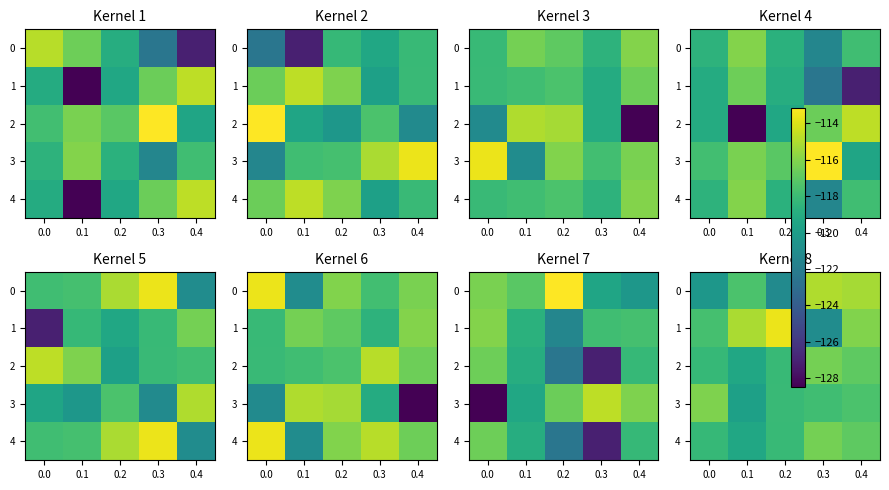

What is the spread (max minus min) of values at 0.0?

4.3